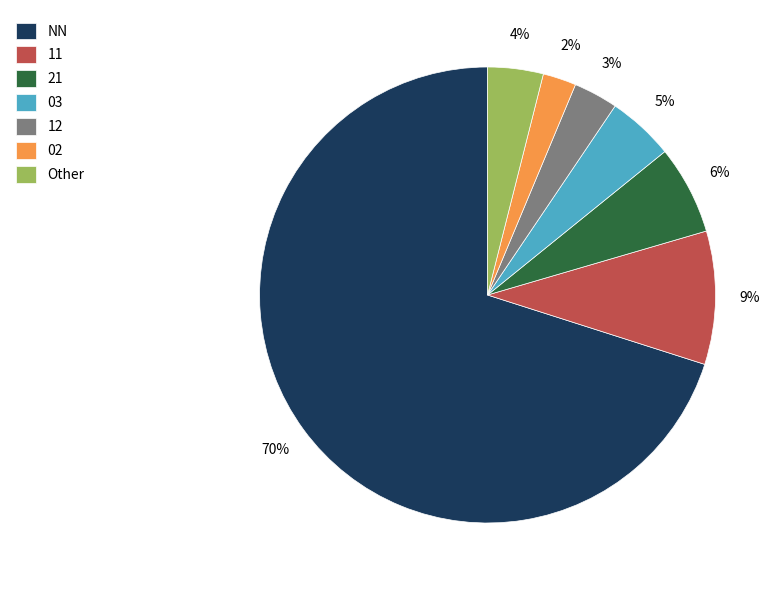

Does 12 represent more than half of the total?

No